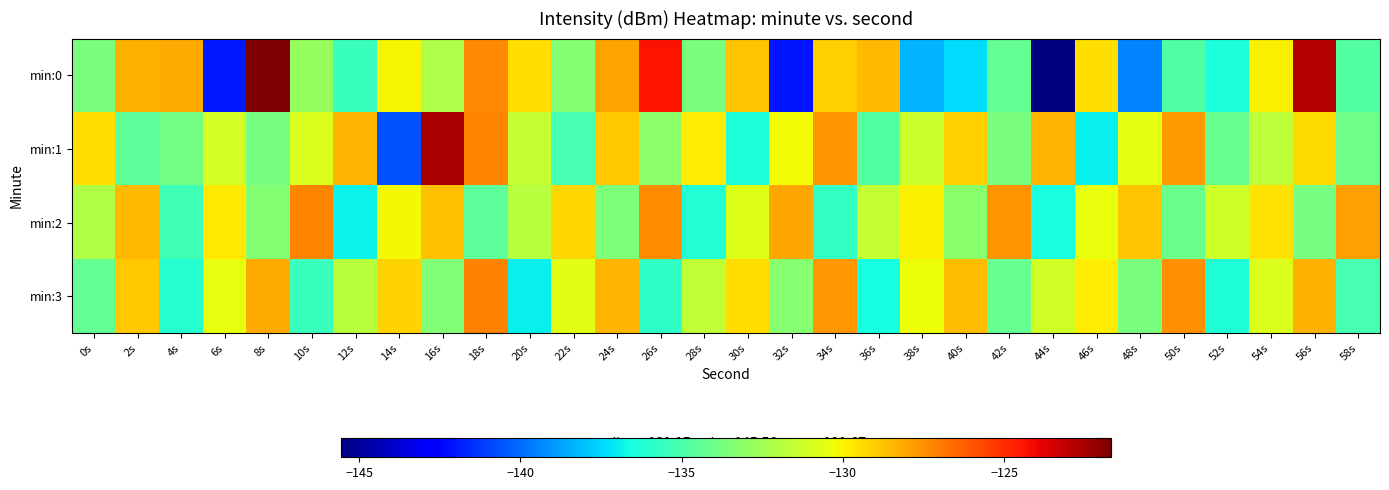

At which category is the sum across all series the highest?

56s